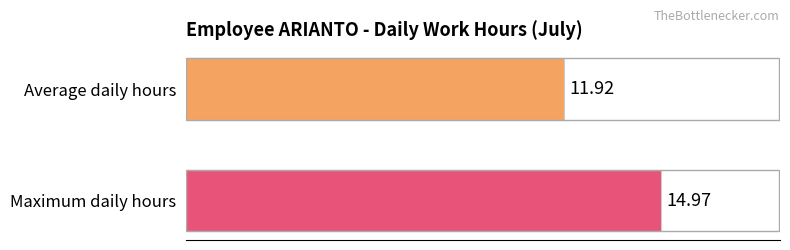

Count the number of categories in the chart.

1